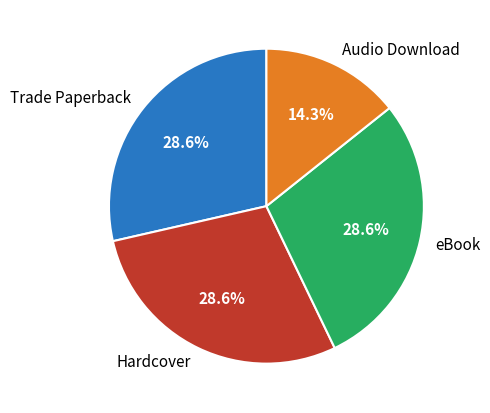

To the nearest percent, what portion does eBook represent?

29%